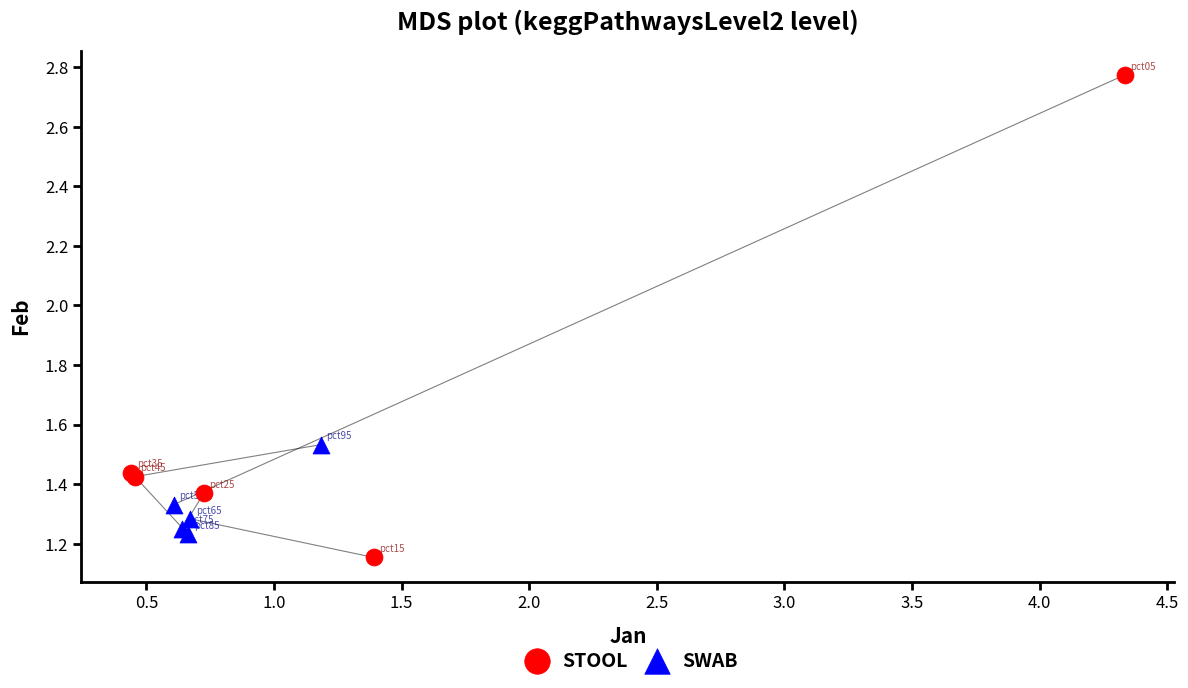

Which series reaches the minimum Y coordinate?

STOOL